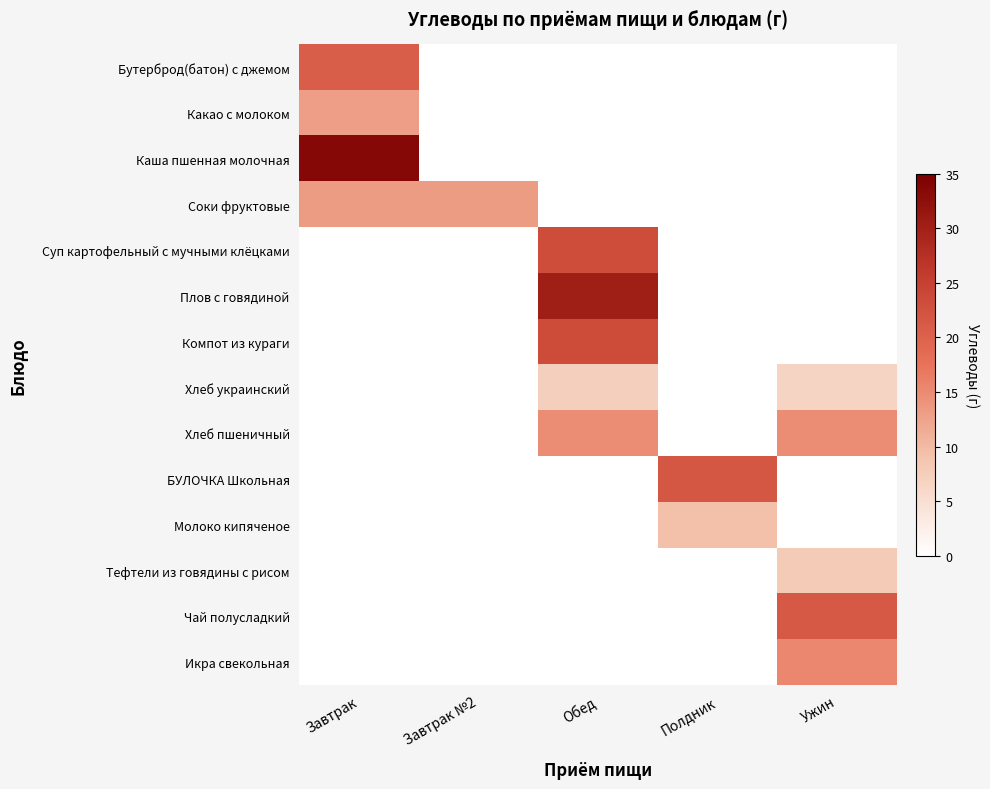

What is the total value across all series at Завтрак?

80.1